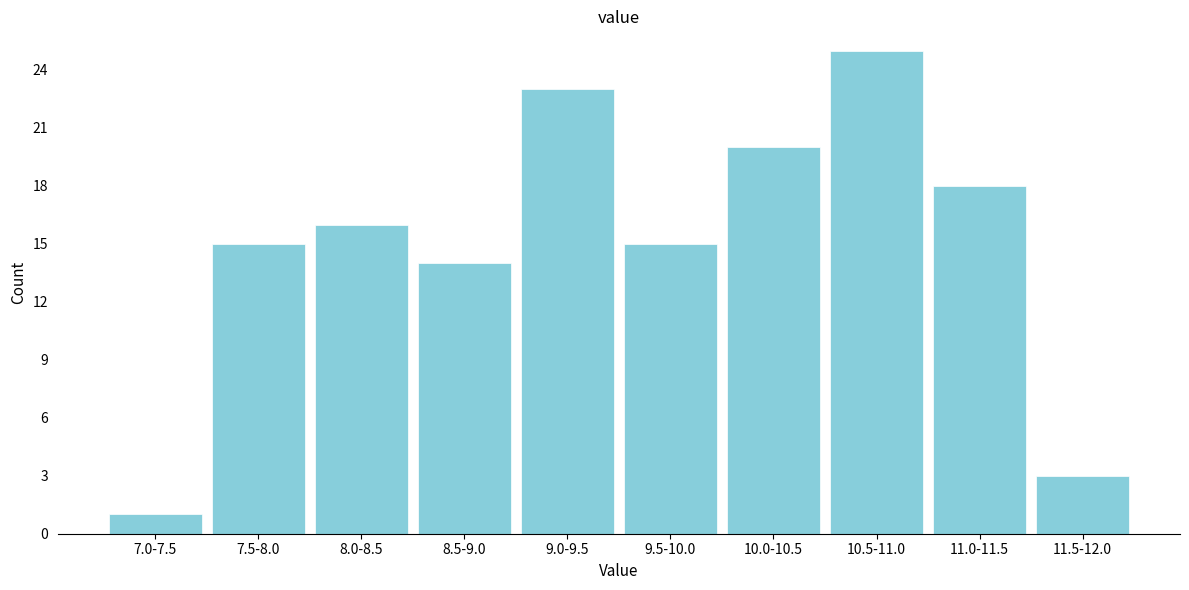

Reading left to right, what are all the values shown in this chart?

7.0-7.5=1	7.5-8.0=15	8.0-8.5=16	8.5-9.0=14	9.0-9.5=23	9.5-10.0=15	10.0-10.5=20	10.5-11.0=25	11.0-11.5=18	11.5-12.0=3